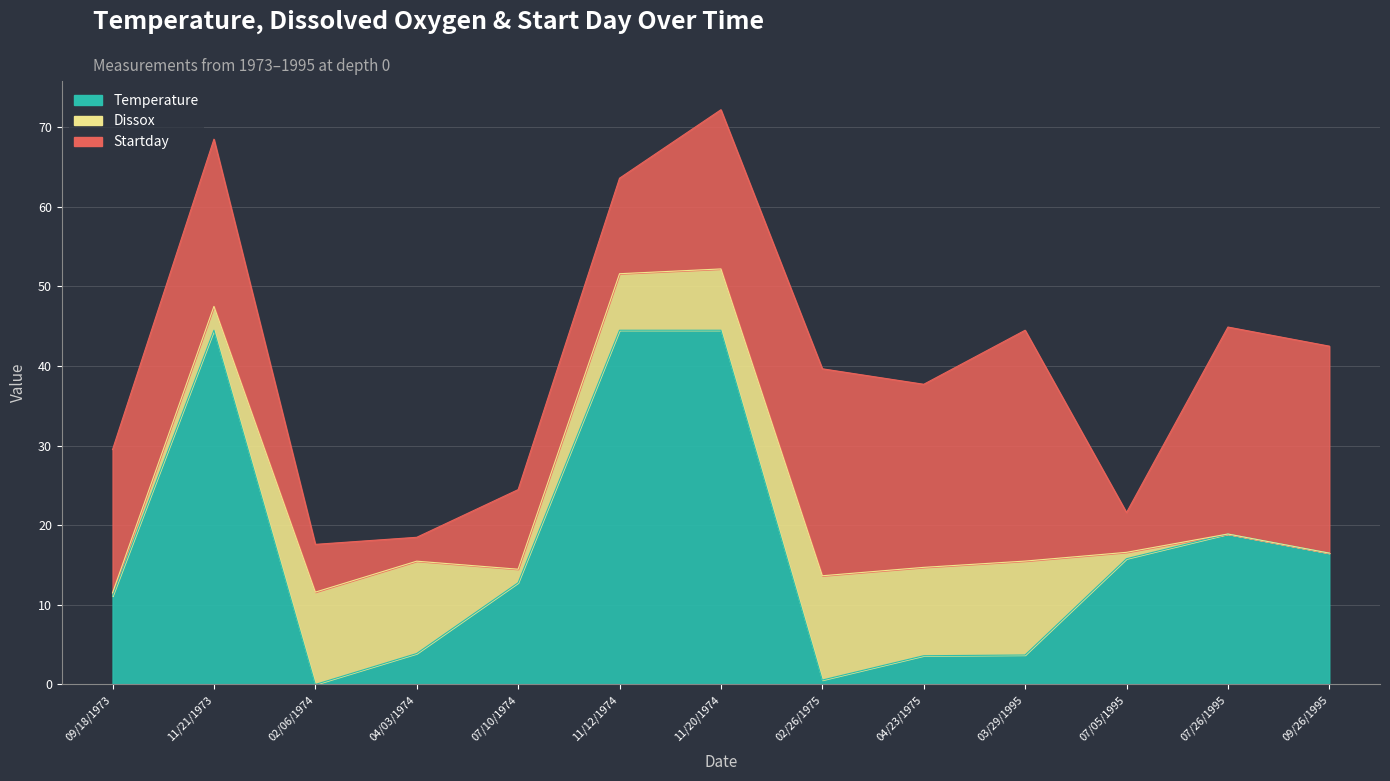

What are all the series names shown in the legend?

Temperature, Dissox, Startday